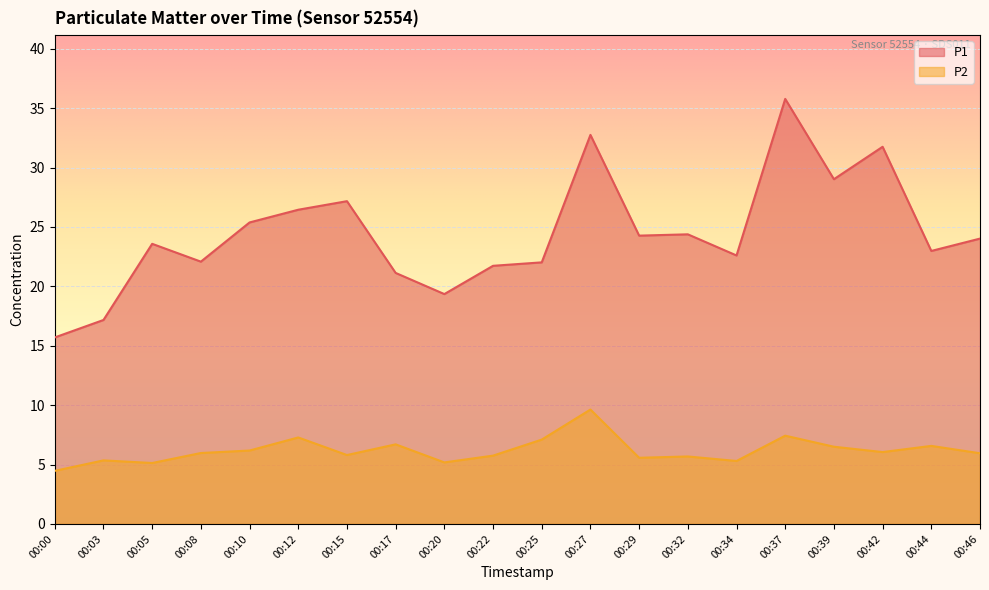

Where does the P2 series first go above 5?

00:03